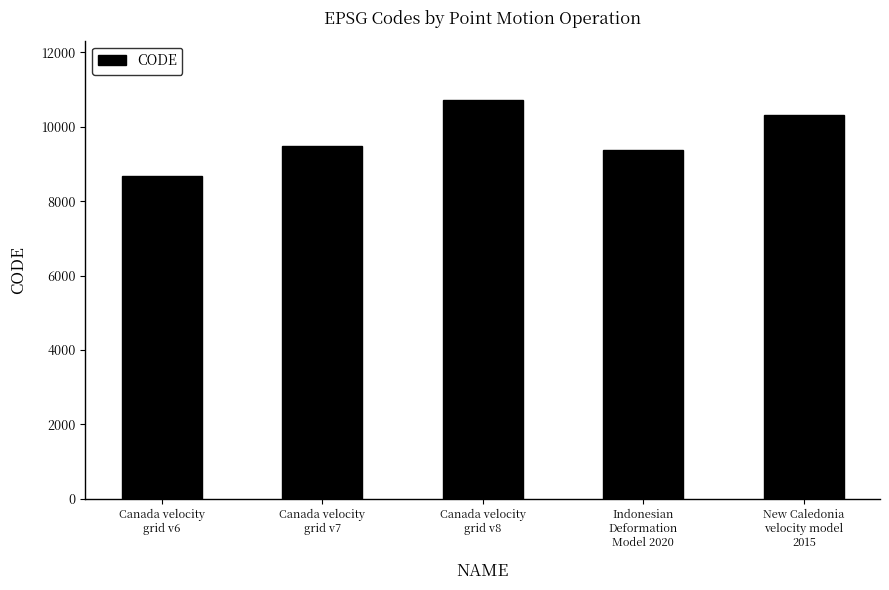

The value at Indonesian
Deformation
Model 2020 is 9375. True or false?

True